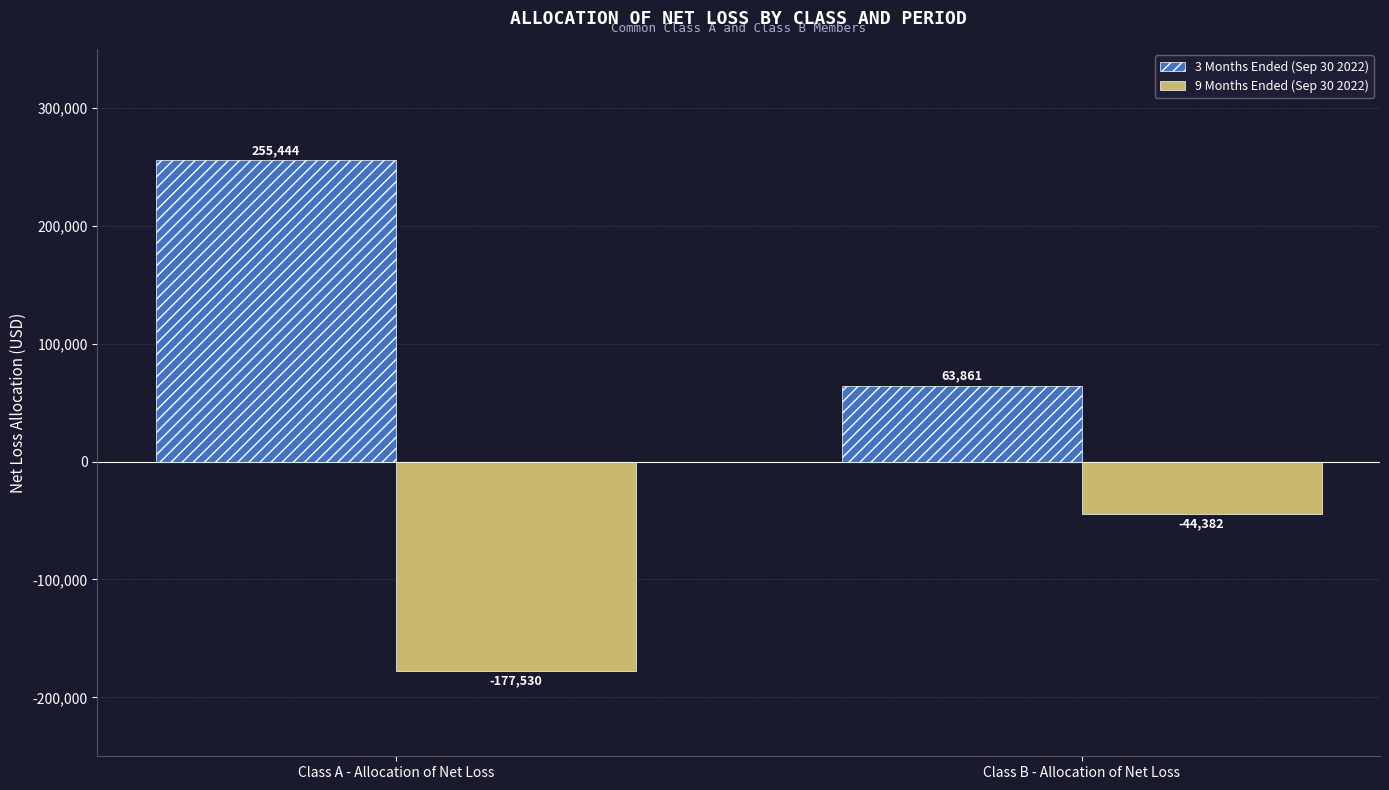

What is the difference between the maximum and minimum values in the 3 Months Ended (Sep 30 2022) series?

191583